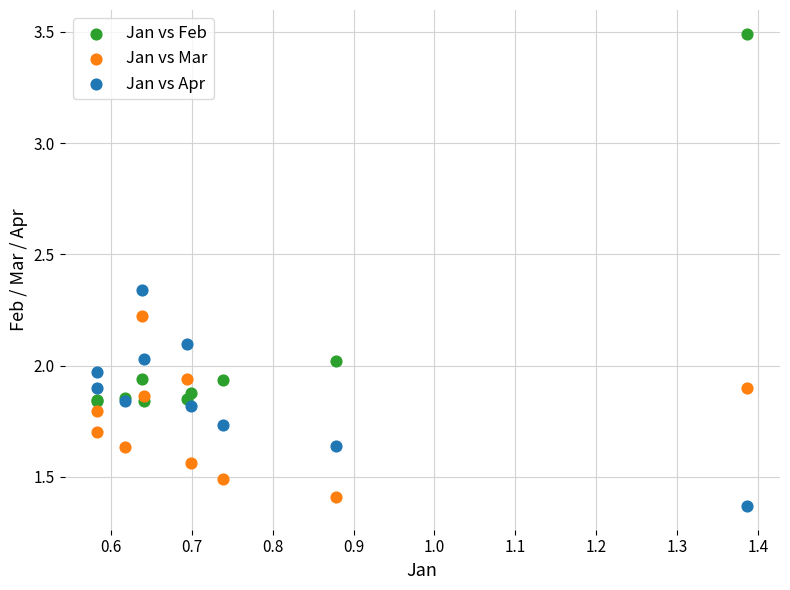

Which series has the widest spread of Y values?

Jan vs Feb